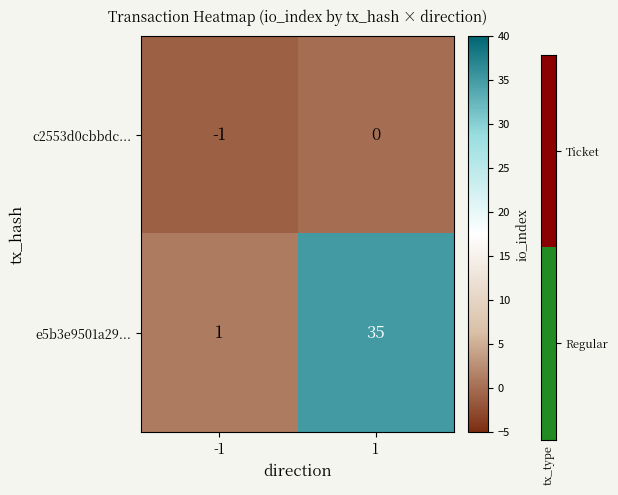

Which series has the largest range (max minus min)?

e5b3e9501a29...